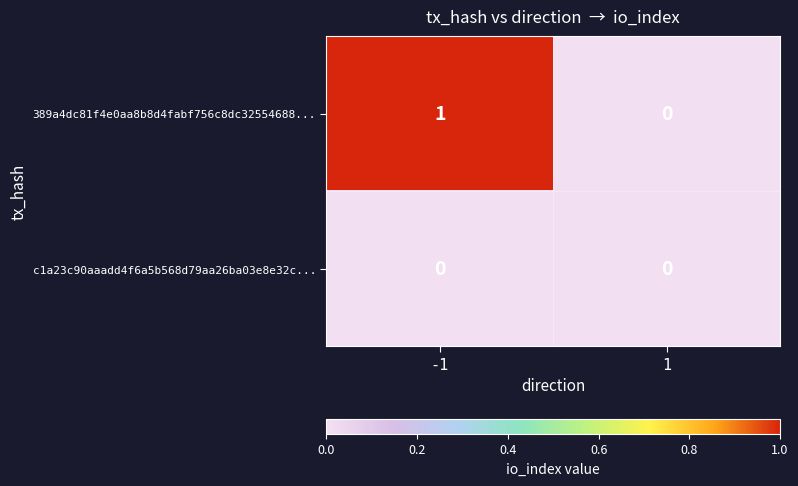

The 389a4dc81f4e0aa8b8d4fabf756c8dc32554688... series shows 1 at -1. True or false?

True